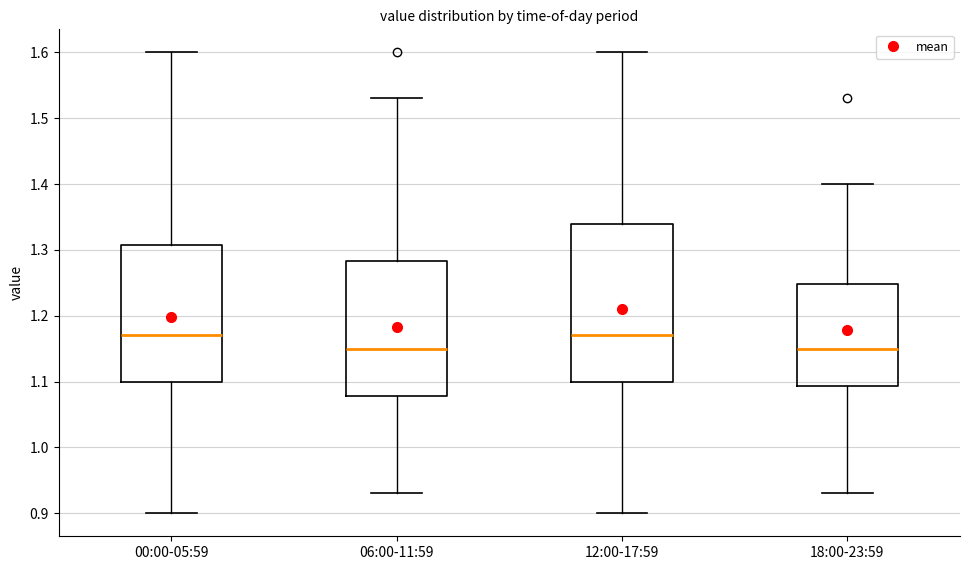

Reading left to right, read every box against the y-axis: the position of its median line, the range the box covers, and the ends of its whiskers. The values are not printed on the chart, so give them approximately, as read against the axis.

00:00-05:59: median 1.17, box 1.10 to 1.31, whiskers 0.90 to 1.60
06:00-11:59: median 1.15, box 1.08 to 1.28, whiskers 0.93 to 1.53
12:00-17:59: median 1.17, box 1.10 to 1.34, whiskers 0.90 to 1.60
18:00-23:59: median 1.15, box 1.09 to 1.25, whiskers 0.93 to 1.40